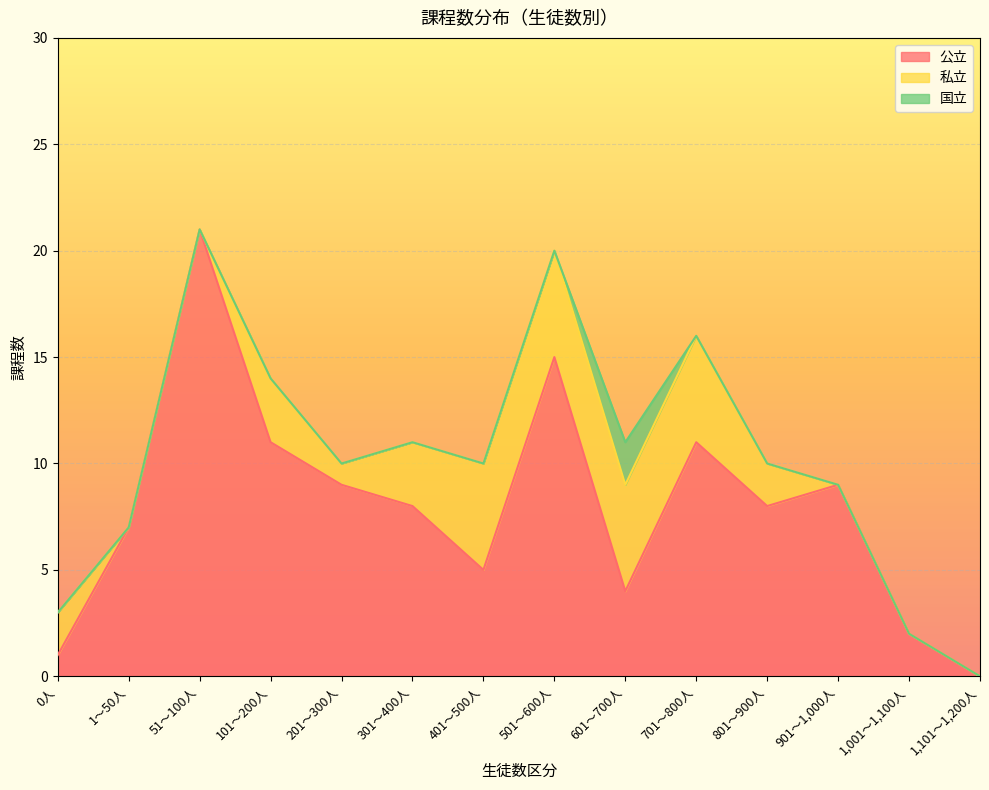

Is the value of 公立 at 101～200人 greater than the value of 国立 at 701～800人?

Yes